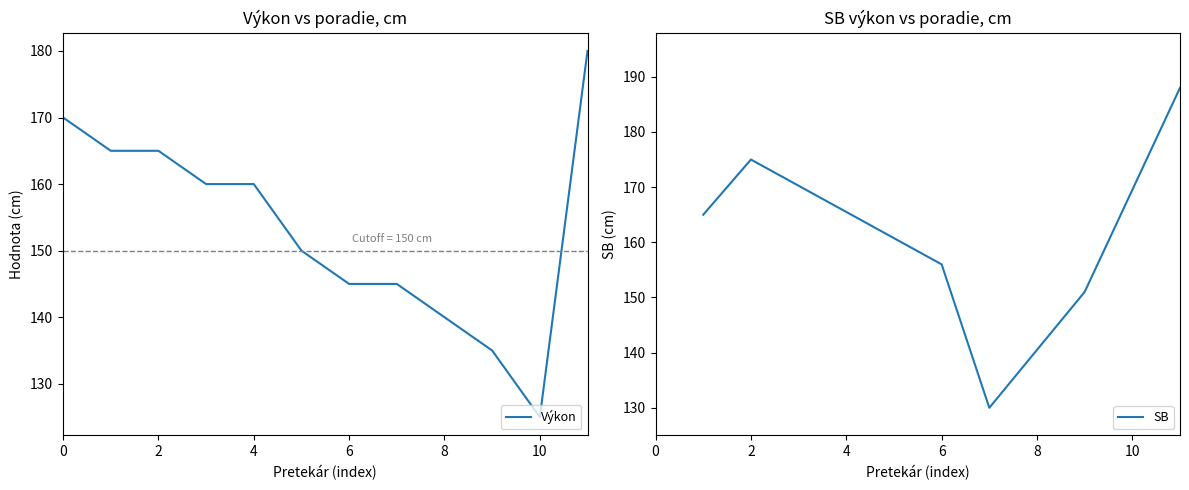

What is the greatest value displayed?

180